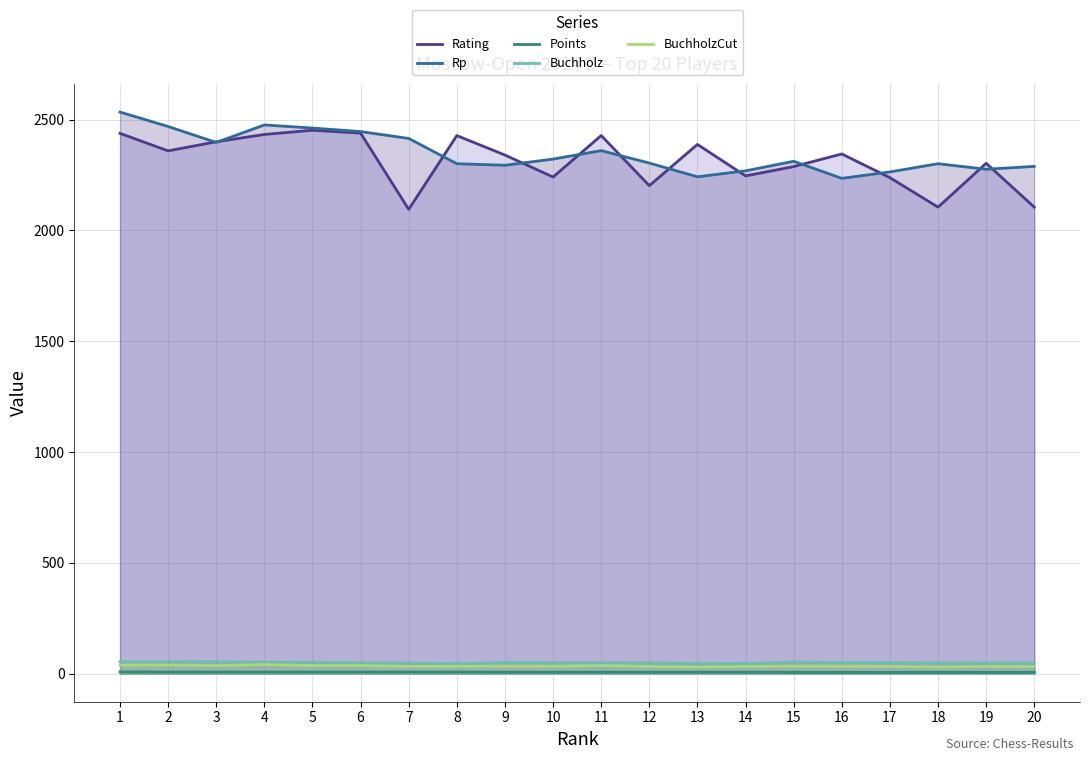

Does the chart have visible grid lines?

Yes